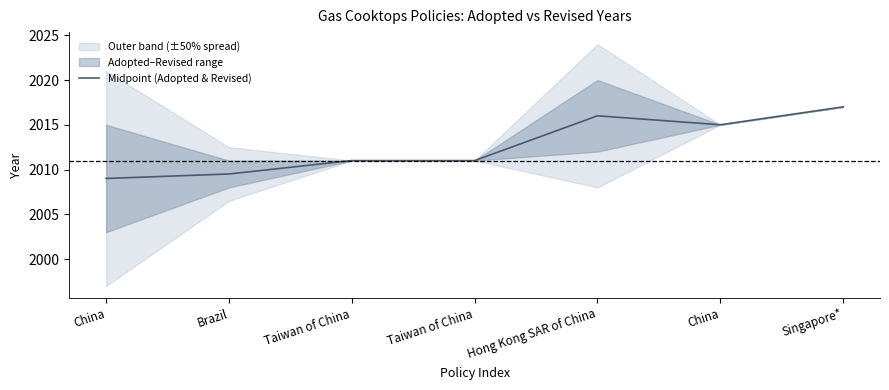

Does the chart display data point markers on the line(s)?

No